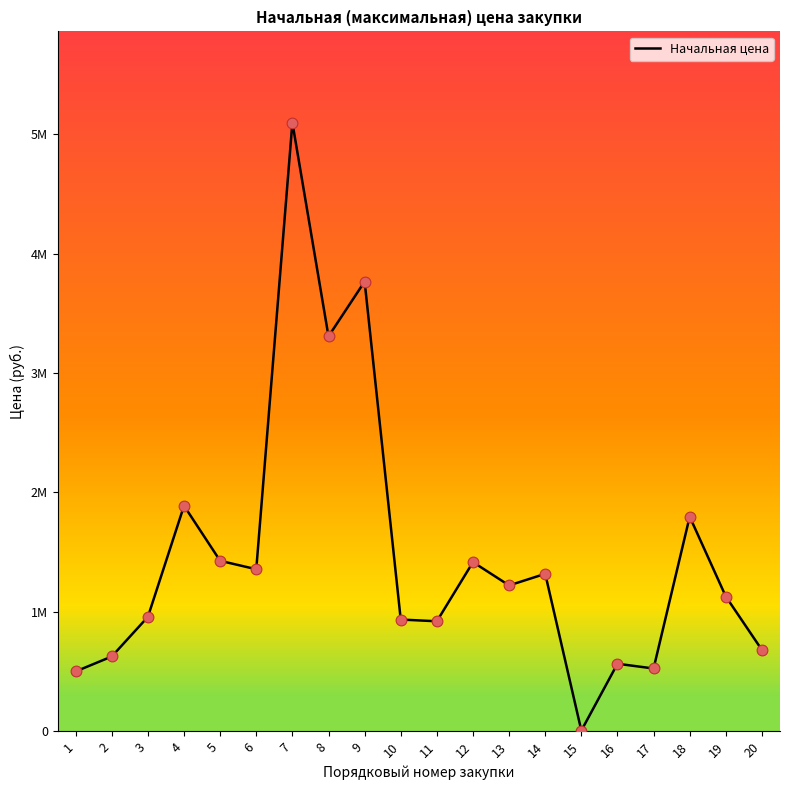

Approximately how many times larger is the value at 3 compared to 8?

0.3